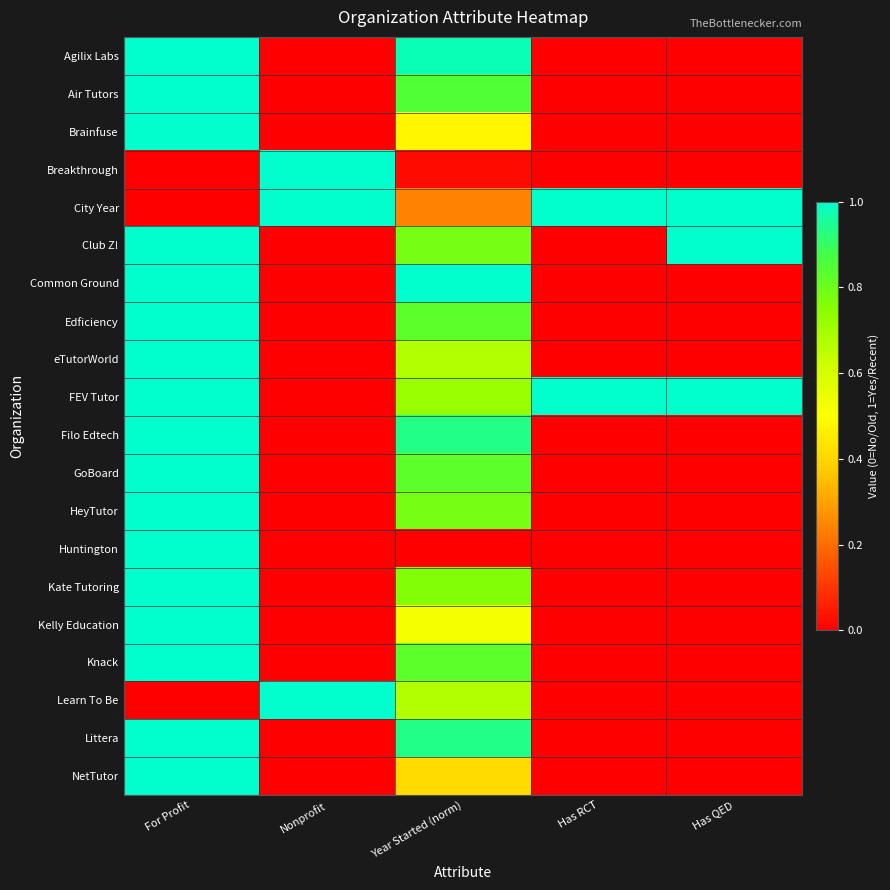

Reading left to right, list all the values displayed in this chart.

Agilix Labs: For Profit=1.0	Nonprofit=0.0	Year Started (norm)=1.0	Has RCT=0.0	Has QED=0.0
Air Tutors: For Profit=1.0	Nonprofit=0.0	Year Started (norm)=0.8	Has RCT=0.0	Has QED=0.0
Brainfuse: For Profit=1.0	Nonprofit=0.0	Year Started (norm)=0.5	Has RCT=0.0	Has QED=0.0
Breakthrough: For Profit=0.0	Nonprofit=1.0	Year Started (norm)=0.0	Has RCT=0.0	Has QED=0.0
City Year: For Profit=0.0	Nonprofit=1.0	Year Started (norm)=0.2	Has RCT=1.0	Has QED=1.0
Club Z!: For Profit=1.0	Nonprofit=0.0	Year Started (norm)=0.8	Has RCT=0.0	Has QED=1.0
Common Ground: For Profit=1.0	Nonprofit=0.0	Year Started (norm)=1.0	Has RCT=0.0	Has QED=0.0
Edficiency: For Profit=1.0	Nonprofit=0.0	Year Started (norm)=0.8	Has RCT=0.0	Has QED=0.0
eTutorWorld: For Profit=1.0	Nonprofit=0.0	Year Started (norm)=0.7	Has RCT=0.0	Has QED=0.0
FEV Tutor: For Profit=1.0	Nonprofit=0.0	Year Started (norm)=0.7	Has RCT=1.0	Has QED=1.0
Filo Edtech: For Profit=1.0	Nonprofit=0.0	Year Started (norm)=0.9	Has RCT=0.0	Has QED=0.0
GoBoard: For Profit=1.0	Nonprofit=0.0	Year Started (norm)=0.8	Has RCT=0.0	Has QED=0.0
HeyTutor: For Profit=1.0	Nonprofit=0.0	Year Started (norm)=0.8	Has RCT=0.0	Has QED=0.0
Huntington: For Profit=1.0	Nonprofit=0.0	Year Started (norm)=0.0	Has RCT=0.0	Has QED=0.0
Kate Tutoring: For Profit=1.0	Nonprofit=0.0	Year Started (norm)=0.8	Has RCT=0.0	Has QED=0.0
Kelly Education: For Profit=1.0	Nonprofit=0.0	Year Started (norm)=0.5	Has RCT=0.0	Has QED=0.0
Knack: For Profit=1.0	Nonprofit=0.0	Year Started (norm)=0.8	Has RCT=0.0	Has QED=0.0
Learn To Be: For Profit=0.0	Nonprofit=1.0	Year Started (norm)=0.7	Has RCT=0.0	Has QED=0.0
Littera: For Profit=1.0	Nonprofit=0.0	Year Started (norm)=0.9	Has RCT=0.0	Has QED=0.0
NetTutor: For Profit=1.0	Nonprofit=0.0	Year Started (norm)=0.4	Has RCT=0.0	Has QED=0.0